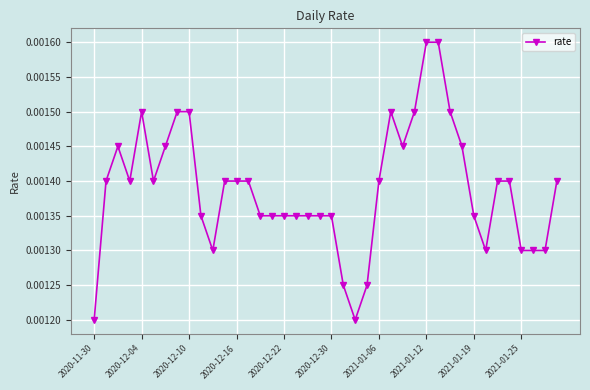

Count the values in the range 0 to 1.

40